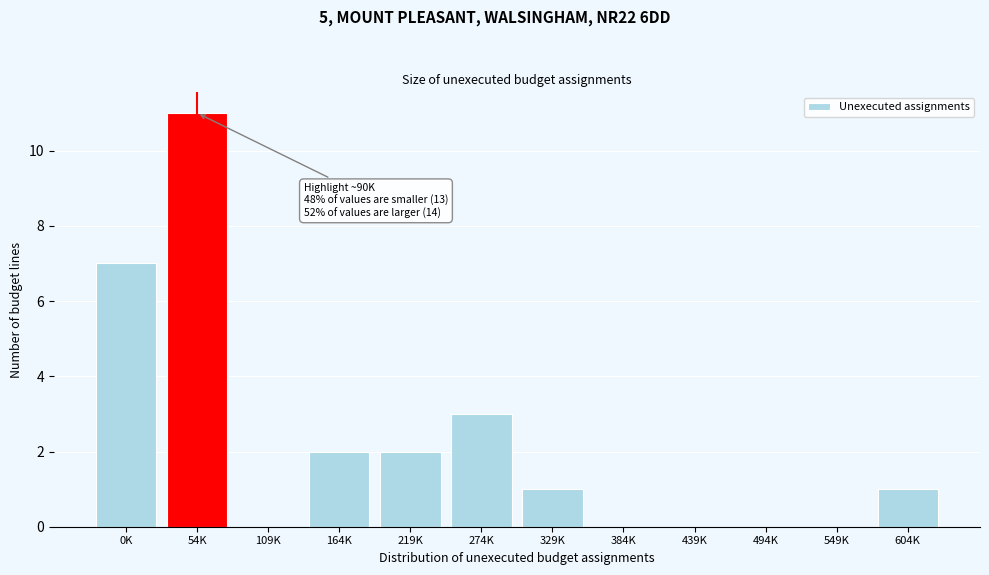

Reading right to left, list all the values displayed in this chart.

604K=1	549K=0	494K=0	439K=0	384K=0	329K=1	274K=3	219K=2	164K=2	109K=0	54K=11	0K=7